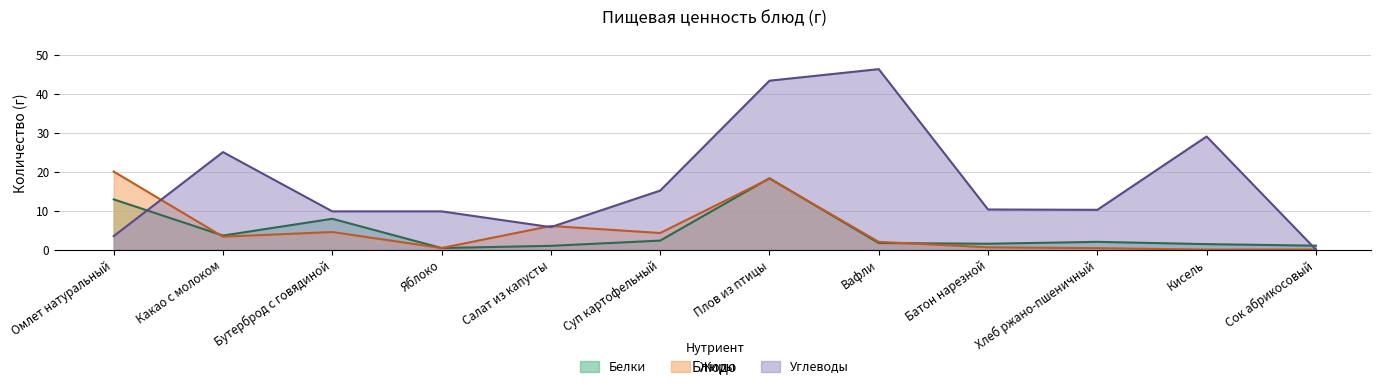

True or false: Жиры and Белки cross at least once.

True